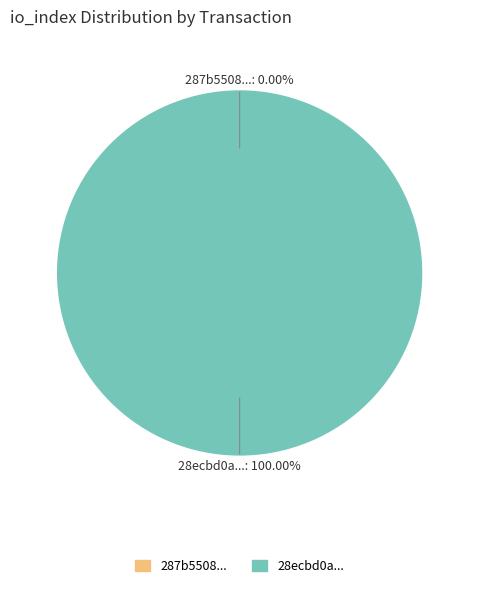

Rank the categories by value from lowest to highest.

tx_index_0, tx_index_20